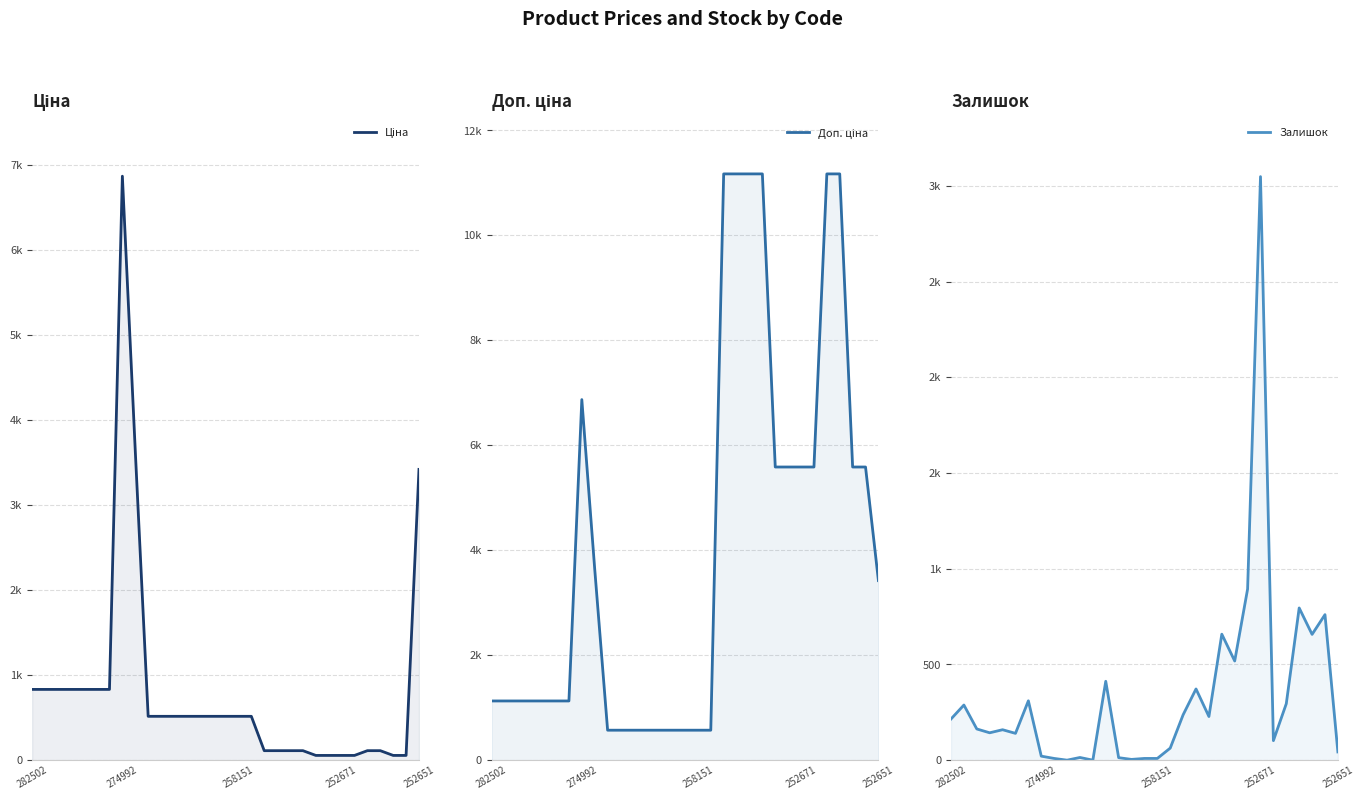

How many data points does each series have?

31